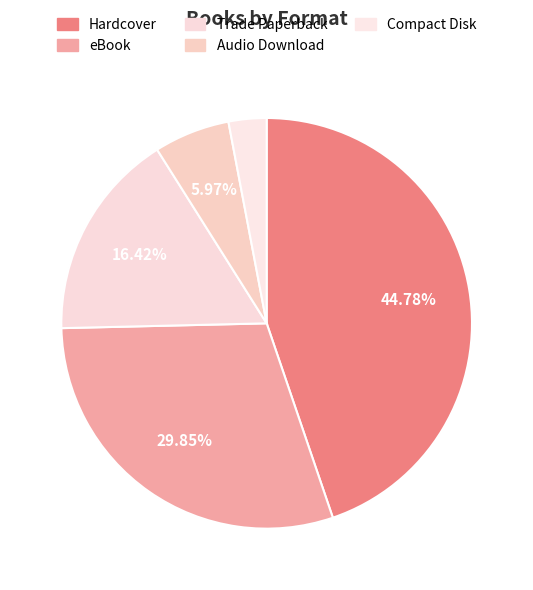

How many slices are in this pie chart?

5